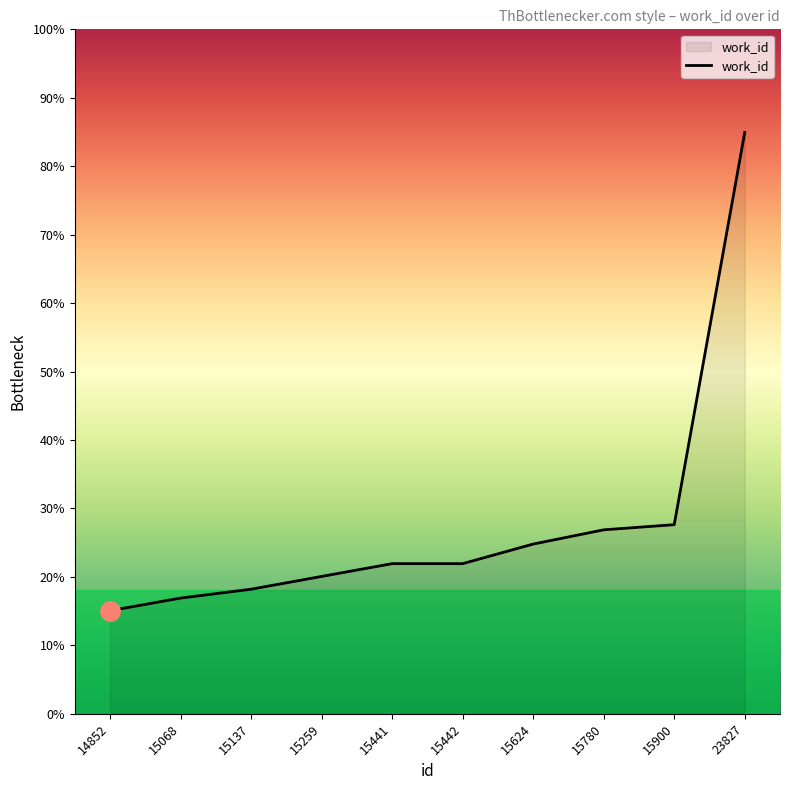

List the labels in order of value, largest first.

23827, 15900, 15780, 15624, 15441, 15442, 15259, 15137, 15068, 14852